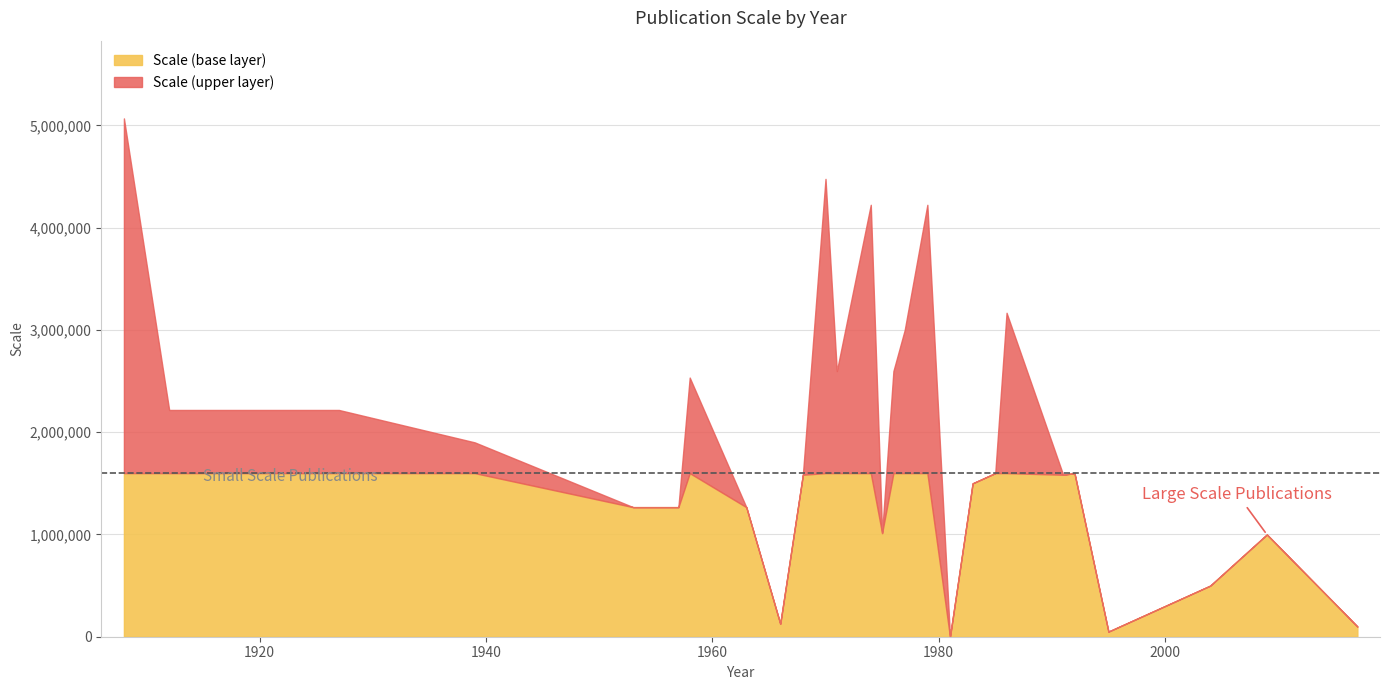

What is the change in value from 1970 to 1970?

+3970560